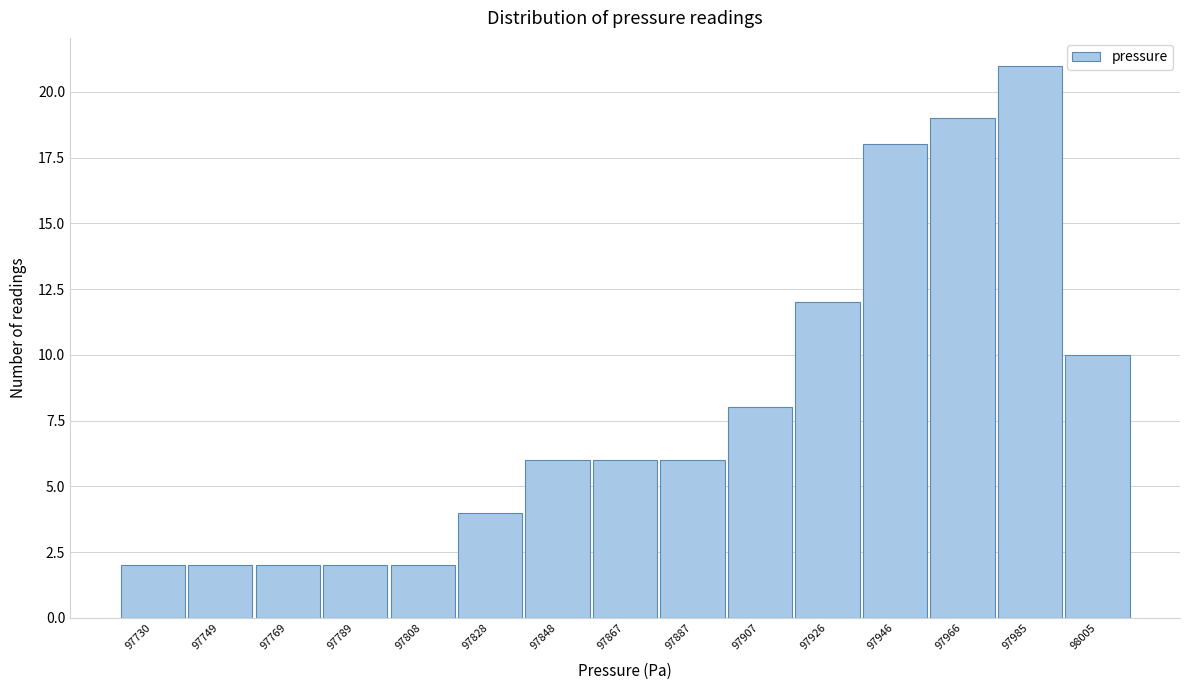

Reading left to right, list all the values displayed in this chart.

97730=2	97749=2	97769=2	97789=2	97808=2	97828=4	97848=6	97867=6	97887=6	97907=8	97926=12	97946=18	97966=19	97985=21	98005=10